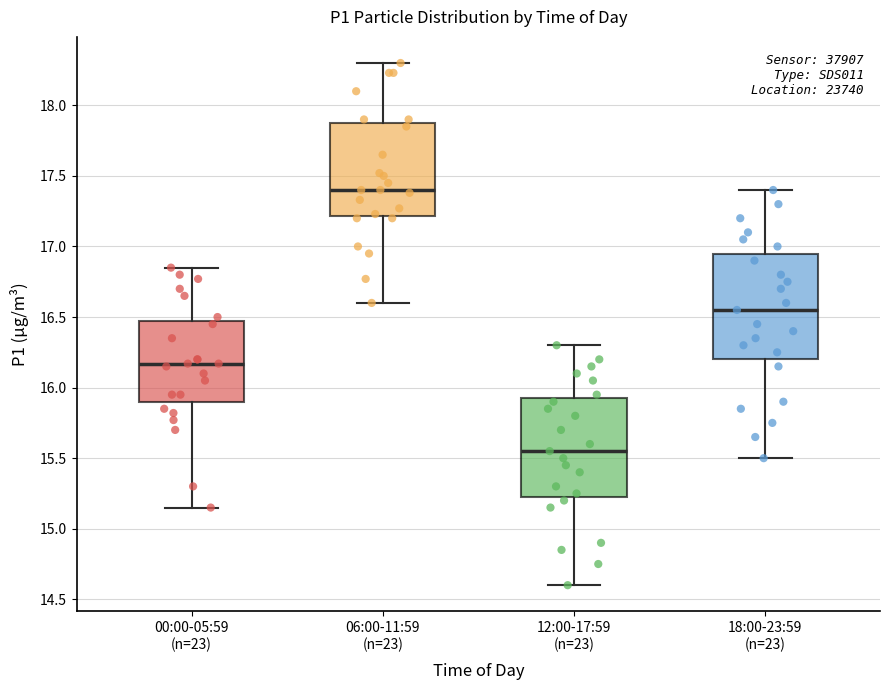

Reading left to right, read every box against the y-axis: the position of its median line, the range the box covers, and the ends of its whiskers. The values are not printed on the chart, so give them approximately, as read against the axis.

00:00-05:59 (n=23): median 16.15, box 15.90 to 16.50, whiskers 15.15 to 16.85
06:00-11:59 (n=23): median 17.40, box 17.20 to 17.90, whiskers 16.60 to 18.30
12:00-17:59 (n=23): median 15.55, box 15.25 to 15.95, whiskers 14.60 to 16.30
18:00-23:59 (n=23): median 16.55, box 16.20 to 16.95, whiskers 15.50 to 17.40